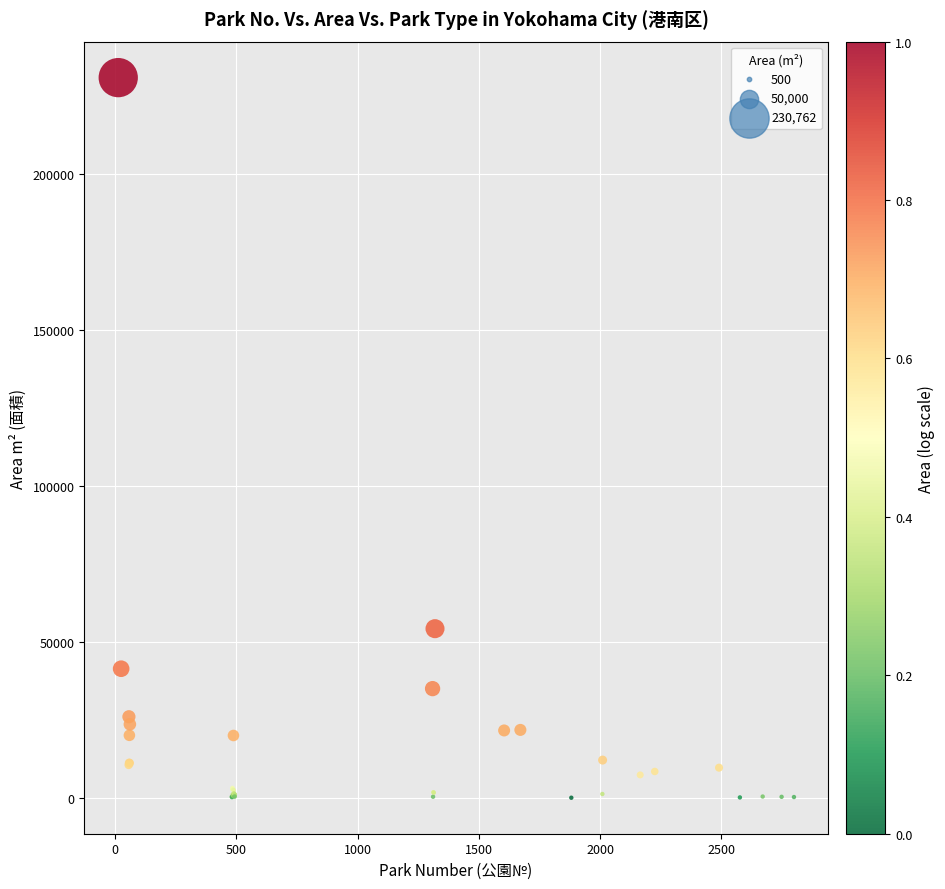

What Y value in the scatter plot is closest to 115418?

54228